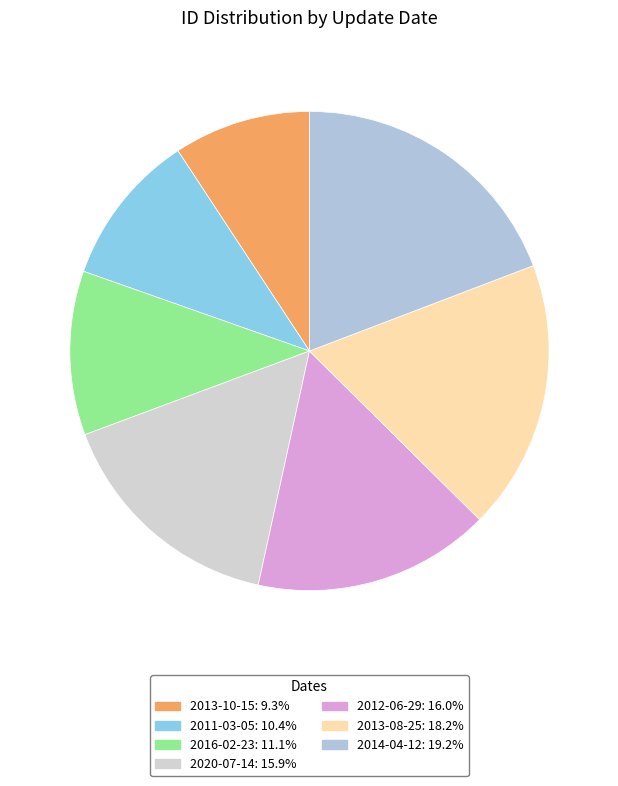

What percentage do 2013-10-15 and 2020-07-14 together represent?

25.1%